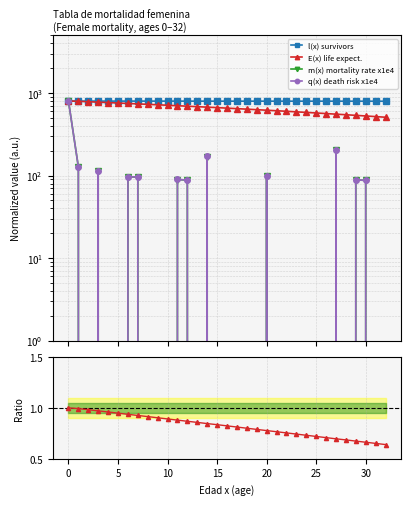

The value of m(x) mortality rate x1e4 at 15 is 0.0. True or false?

True